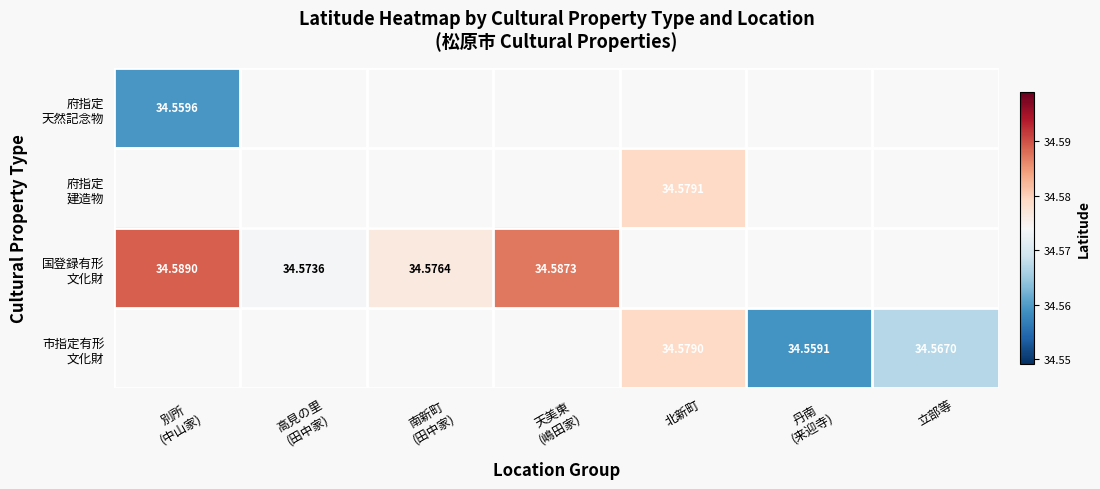

At how many categories does at least one series exceed 34?

7